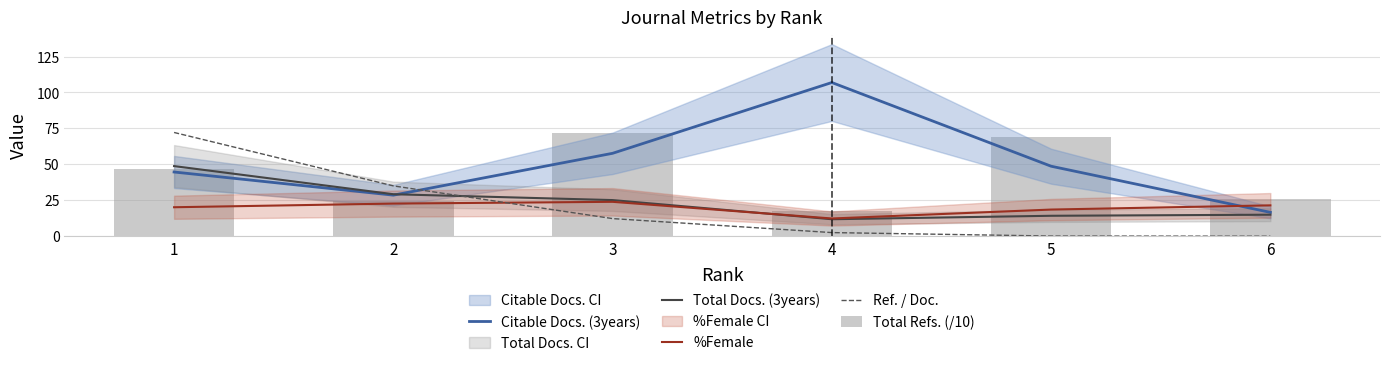

What is the total value across all series at 3?

190.6